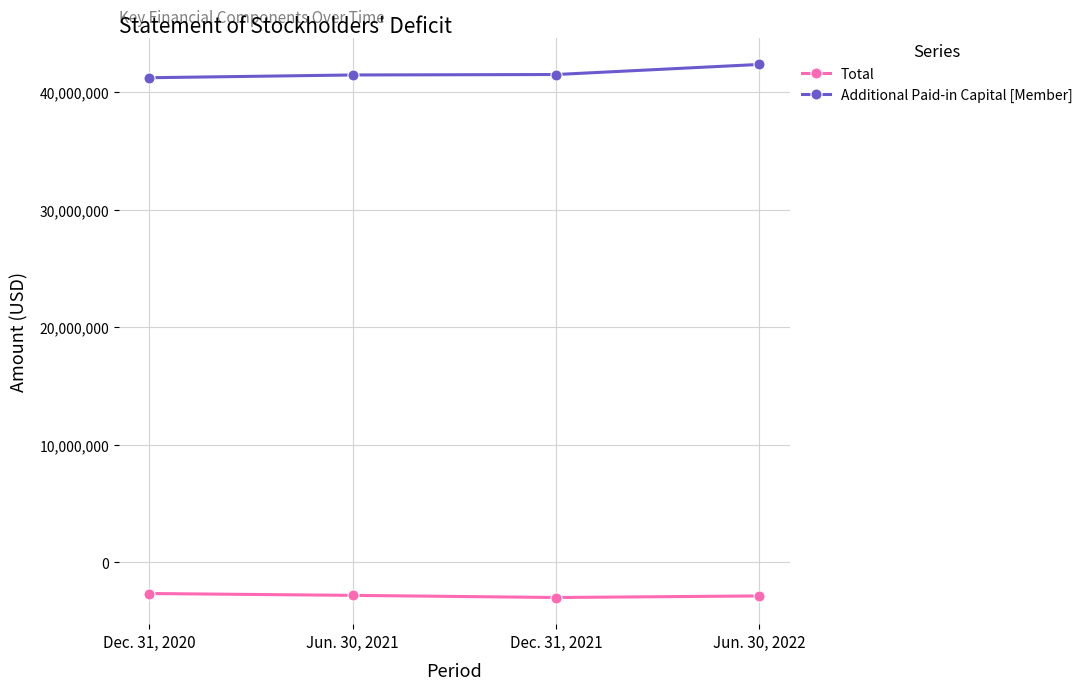

Rank the series by their average value, from lowest to highest.

Total, Additional Paid-in Capital [Member]